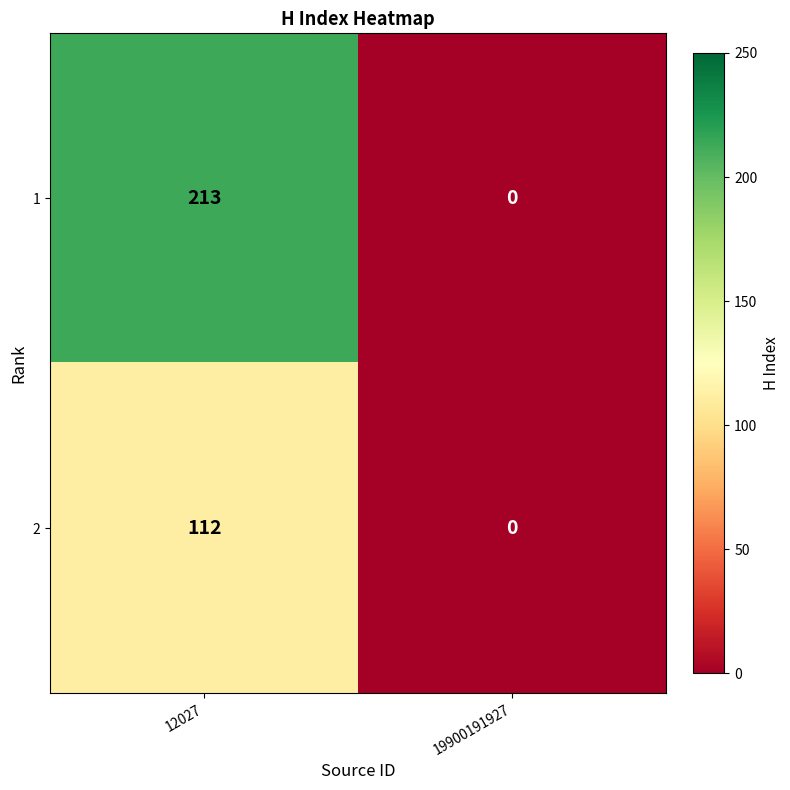

What is the difference between the maximum and minimum values in the 1 series?

213